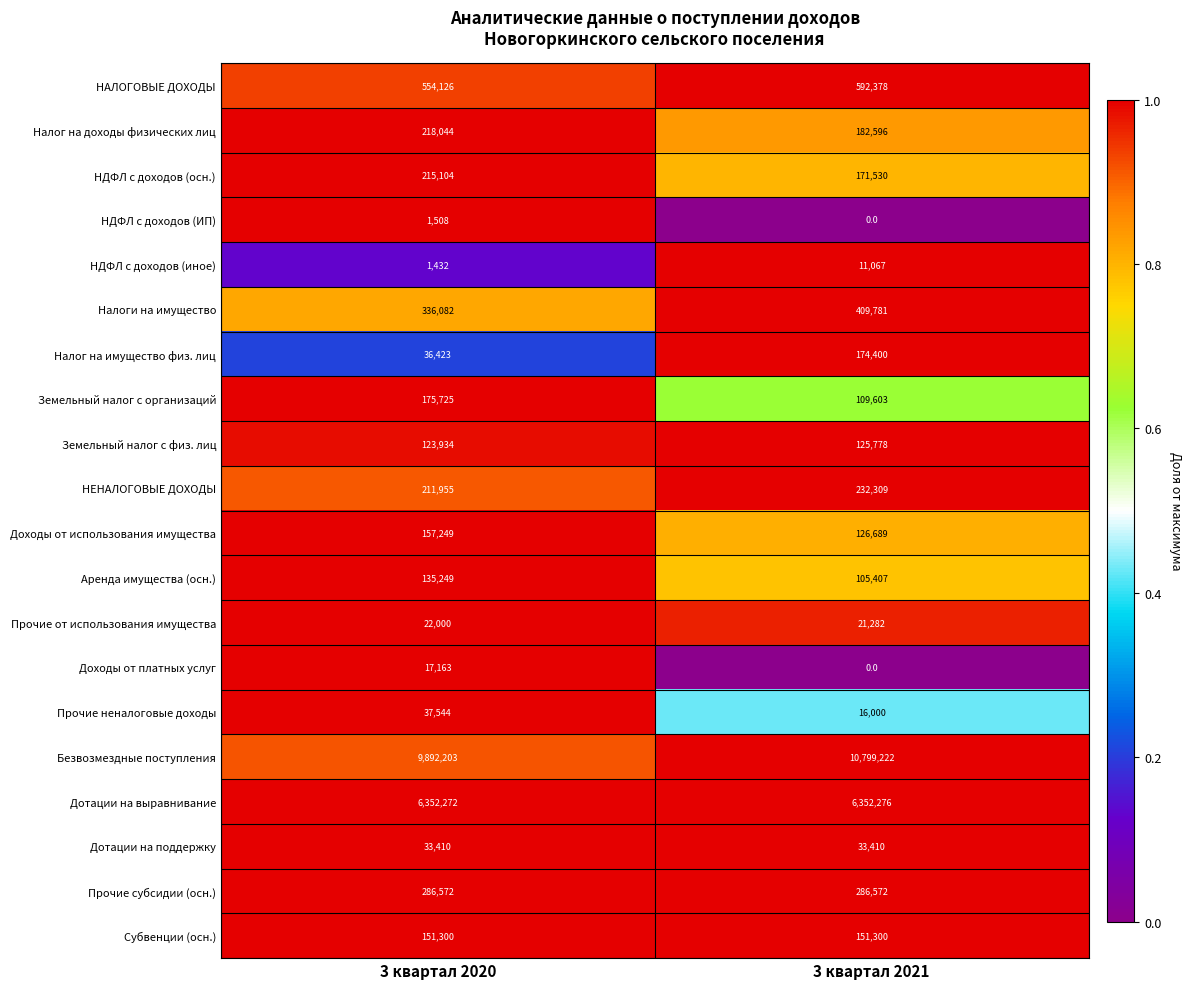

Read the Прочие от использования имущества value at 3 квартал 2021, to the nearest 50.

21300